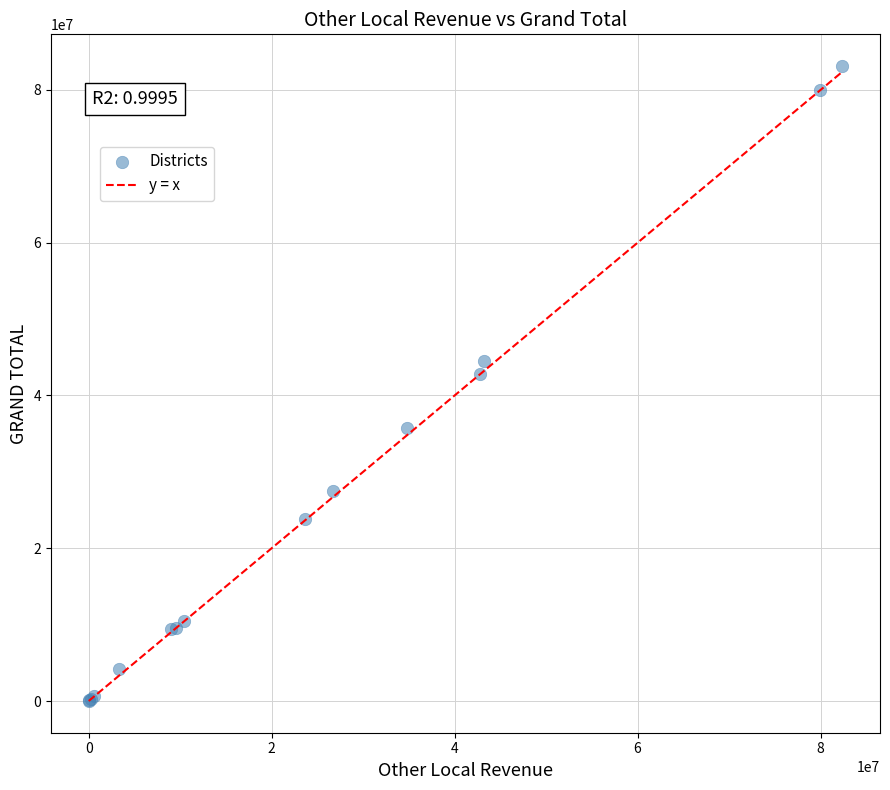

What Y value in the scatter plot is closest to 41567202?

42801447